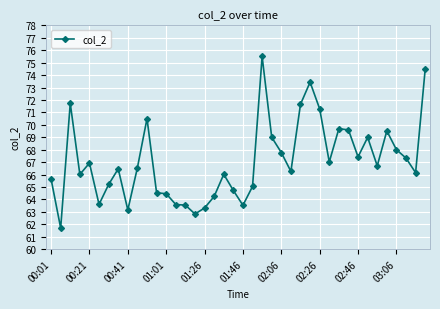

True or false: the data has more than 0 interior local peaks.

True